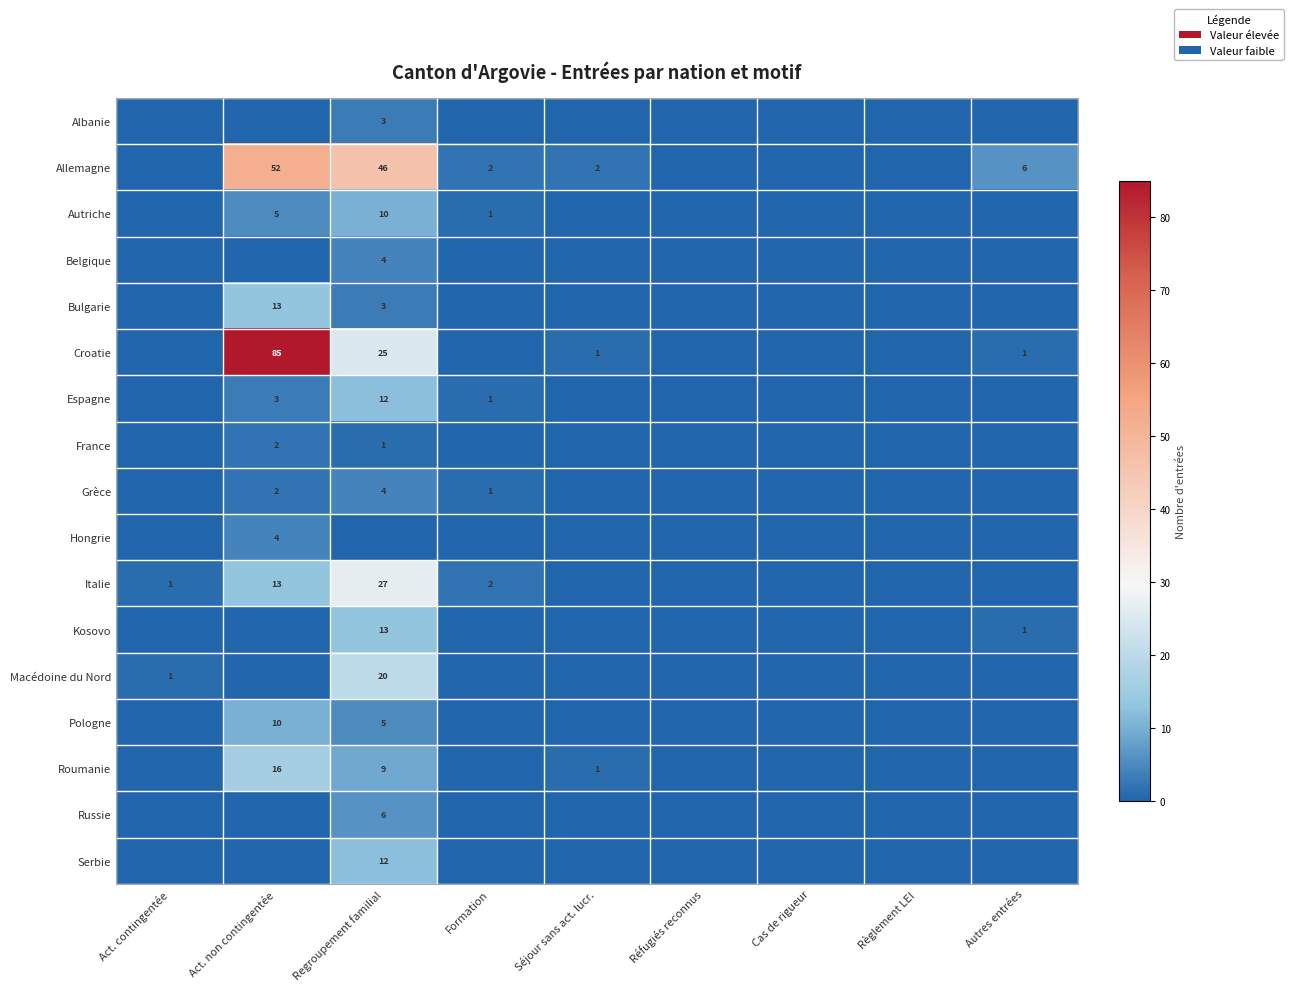

Is it true that Belgique equals 4 at Regroupement familial?

True